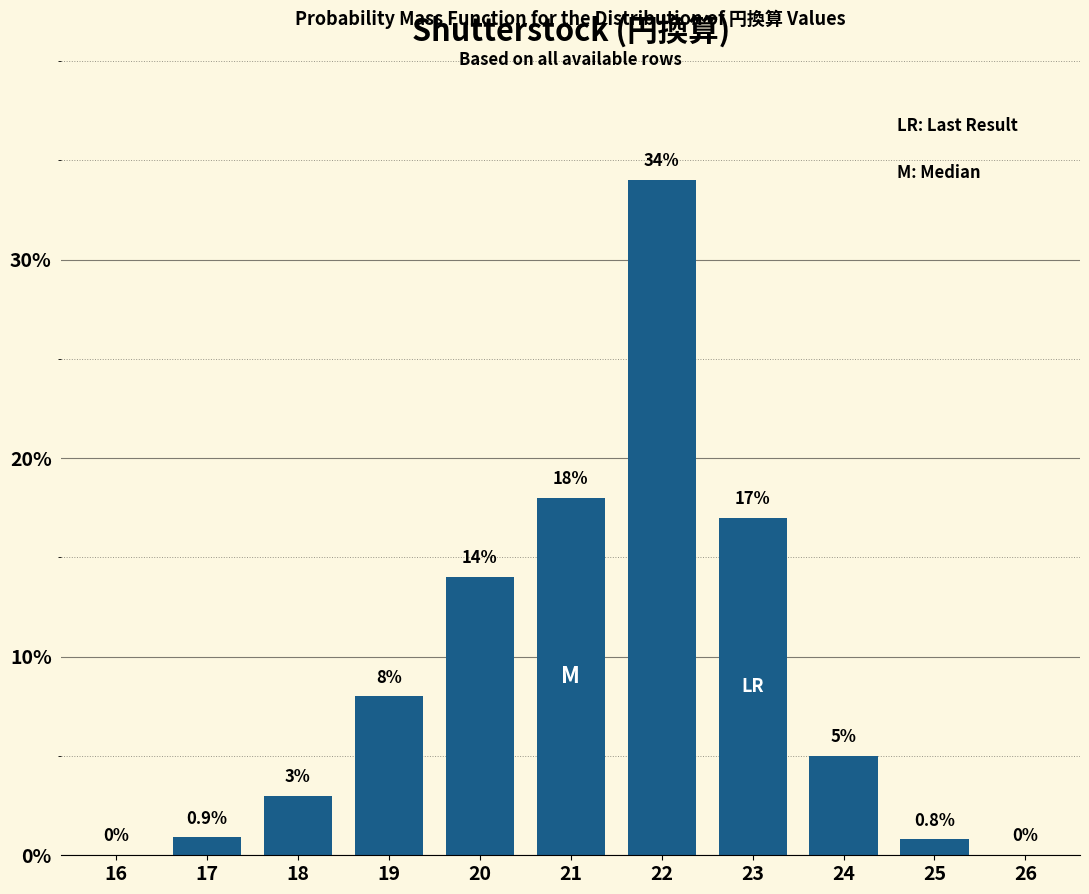

Reading left to right, list all the values displayed in this chart.

16=0.0	17=0.9	18=3.0	19=8.0	20=14.0	21=18.0	22=34.0	23=17.0	24=5.0	25=0.8	26=0.0